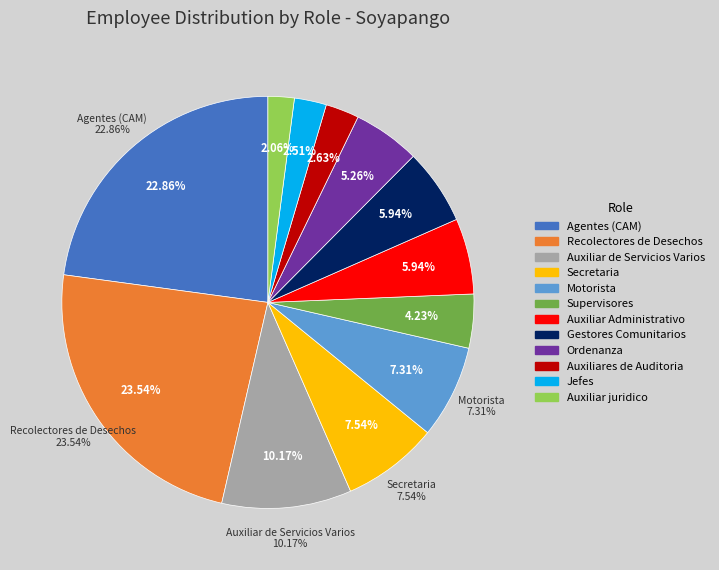

What percentage is the Ordenanza slice, to the nearest percent?

5%